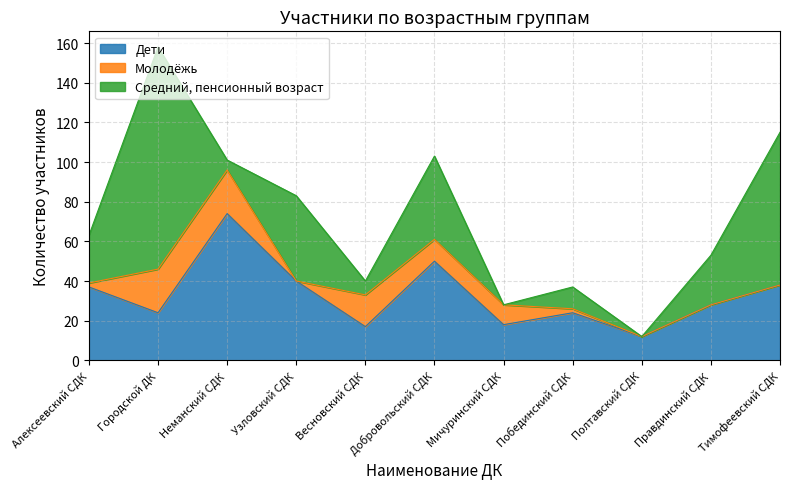

Which series changed the most between Добровольский СДК and Правдинский СДК?

Дети